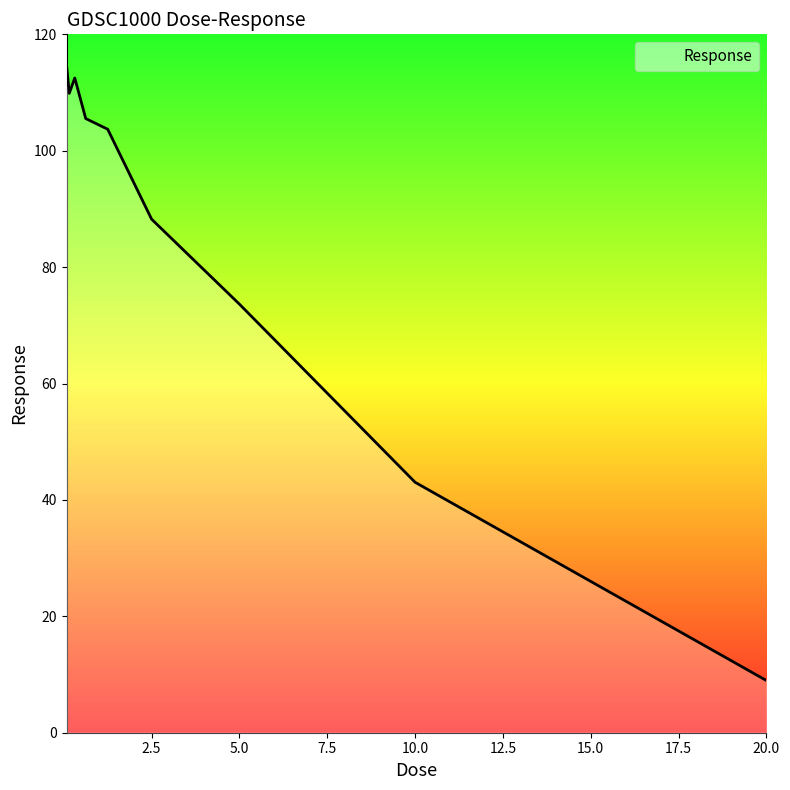

What is the difference between the maximum and minimum values?

105.8